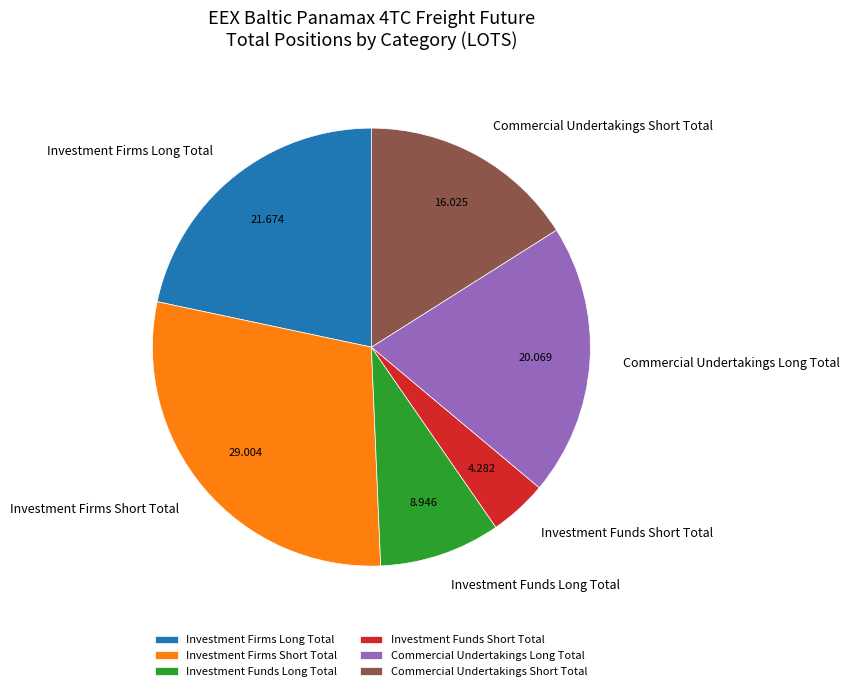

Between Investment Funds Long Total and Commercial Undertakings Long Total, which is larger?

Commercial Undertakings Long Total